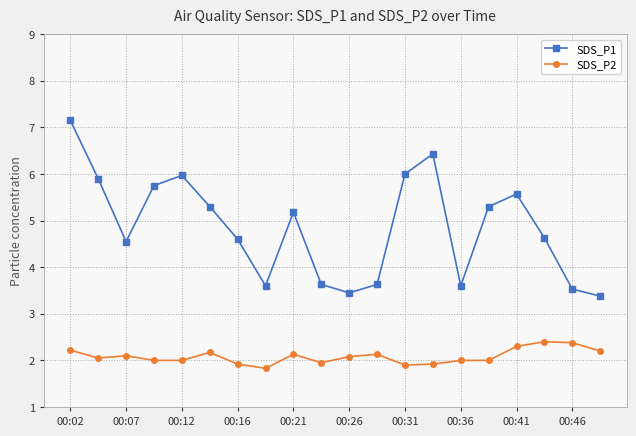

What is the value of the SDS_P2 point at the 20th from the left?

2.2